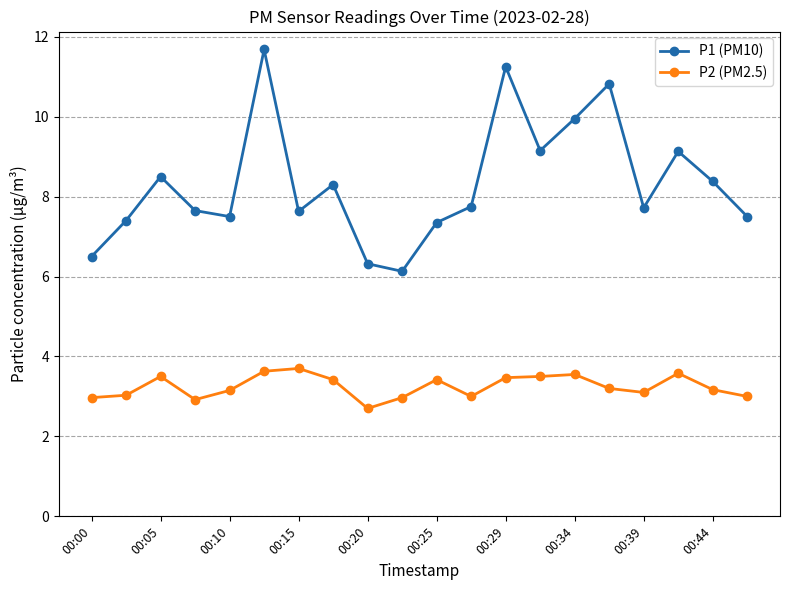

True or false: P2 (PM2.5) has more than 1 interior local peaks.

True